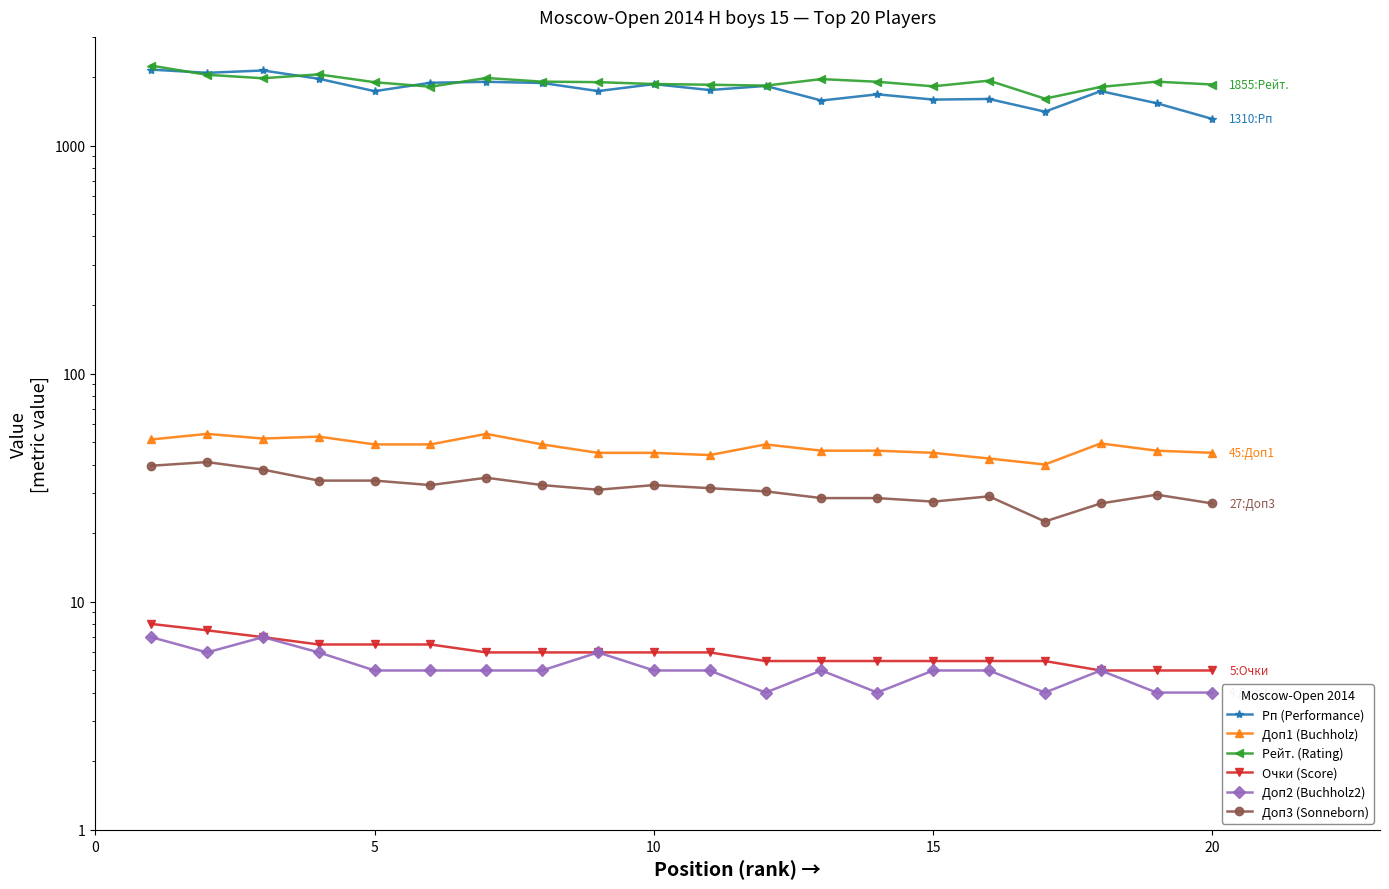

How many series are shown in this chart?

6